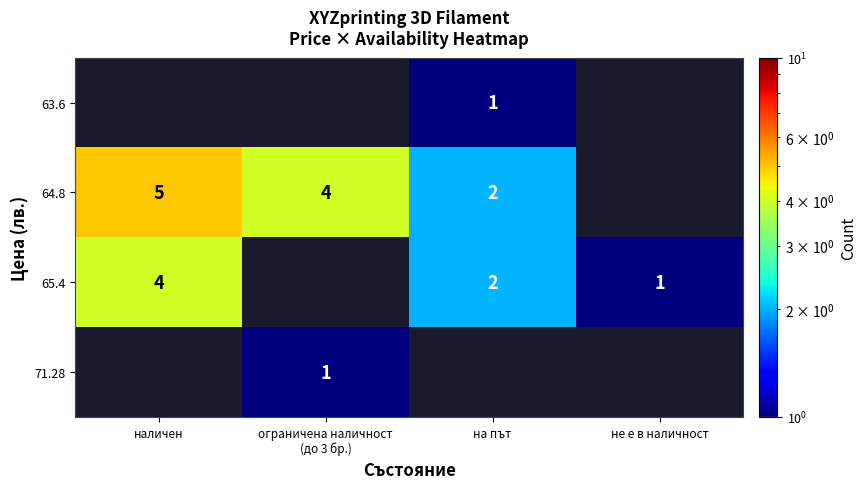

Is it true that 64.8 equals 5 at наличен?

True